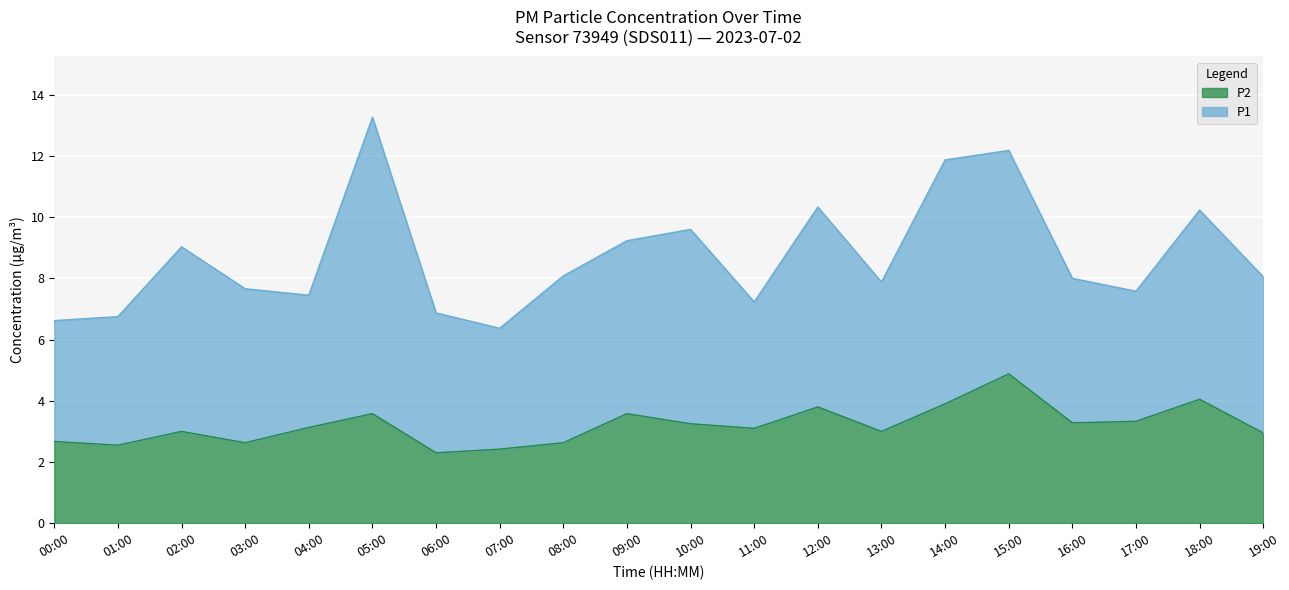

What is the sum of all values?

64.0